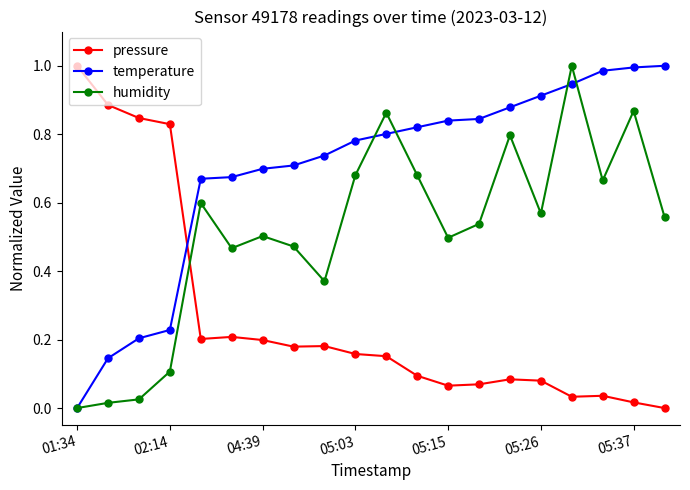

True or false: humidity has more than 0 points higher than both neighbors.

True